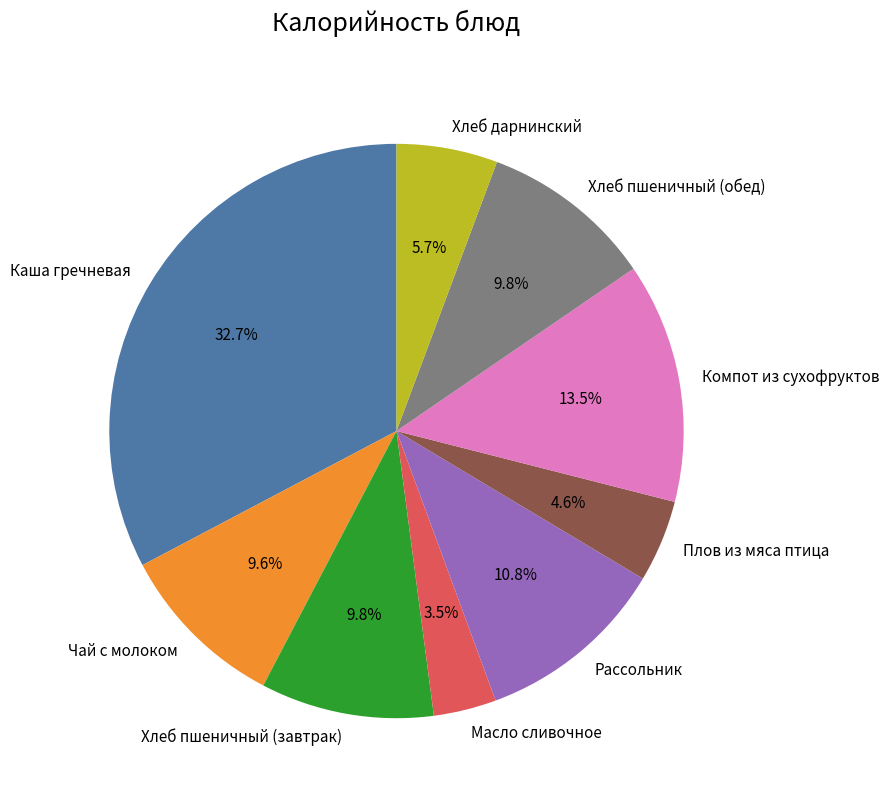

How many slices are in this pie chart?

9